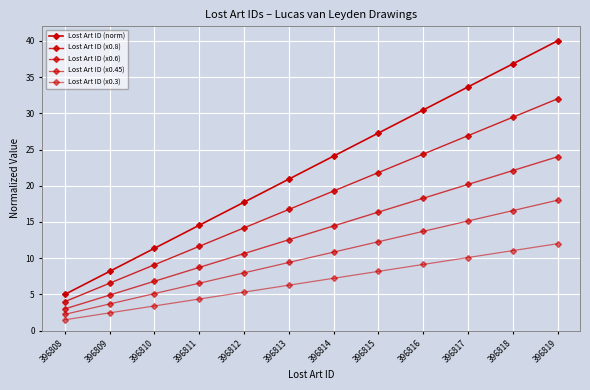

At which category is the sum across all series the highest?

396819